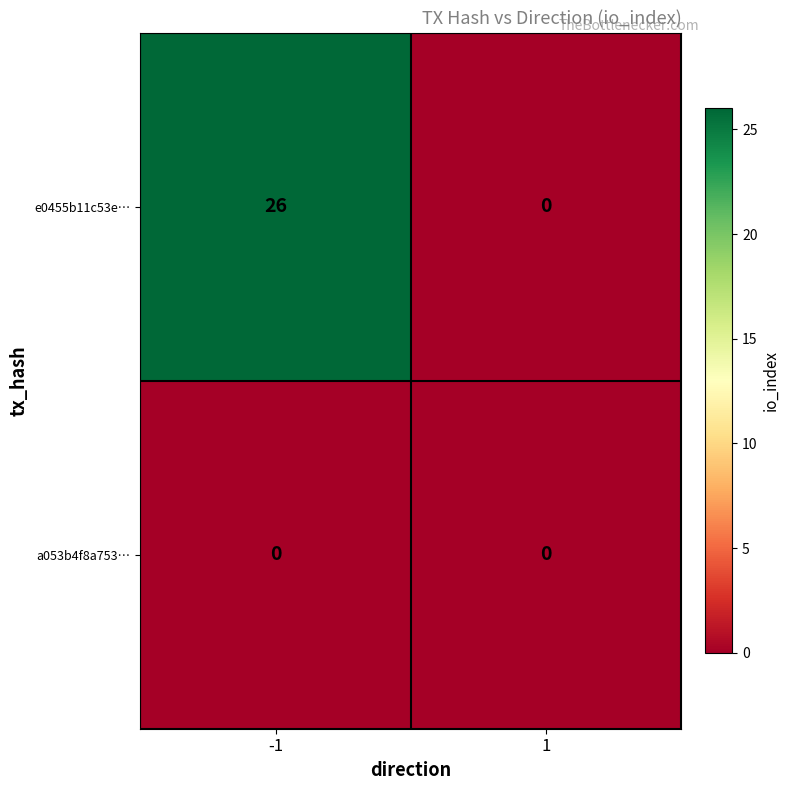

Reading left to right, list all the values displayed in this chart.

e0455b11c53e…: -1=26	1=0
a053b4f8a753…: -1=0	1=0